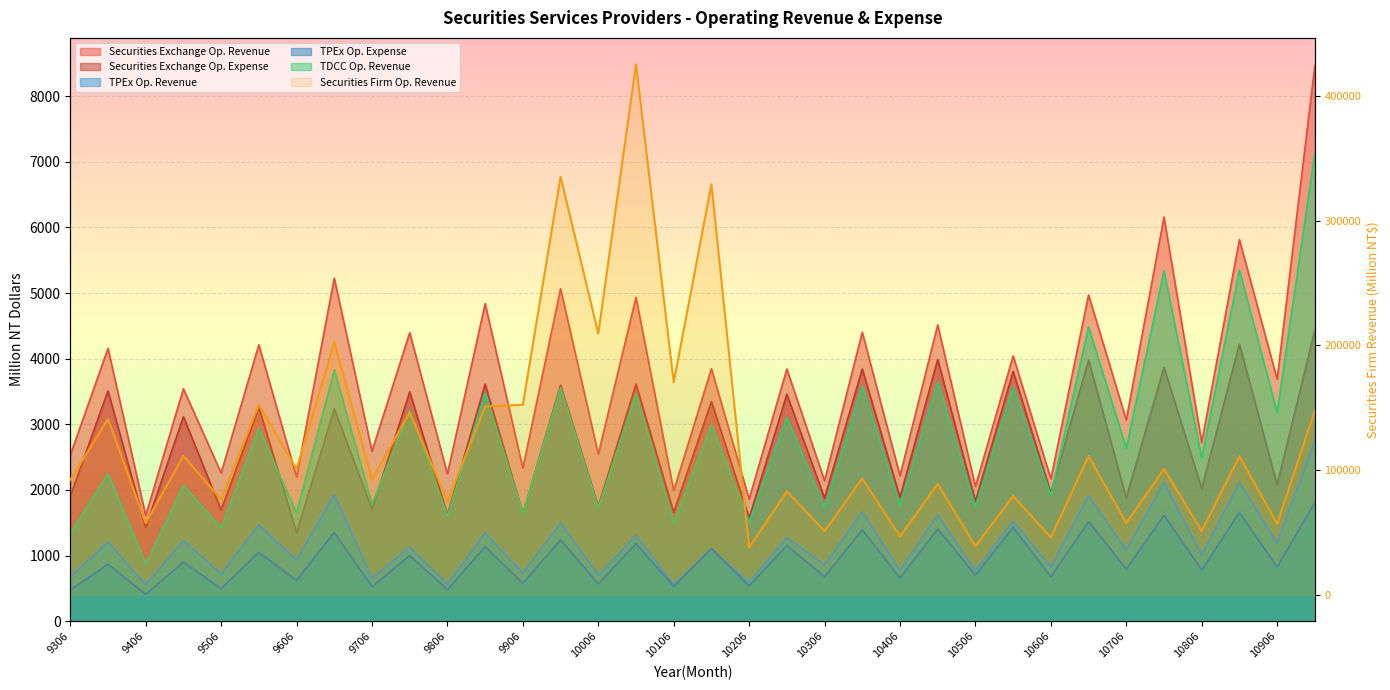

List the labels in order of TDCC Op. Revenue value, largest first.

10912, 10812, 10712, 10612, 9612, 10412, 10312, 10512, 9912, 9812, 10012, 9712, 10906, 10212, 10112, 9512, 10706, 10806, 9312, 9412, 10606, 9706, 10406, 10506, 10006, 10306, 9606, 9906, 9806, 10206, 10106, 9506, 9306, 9406